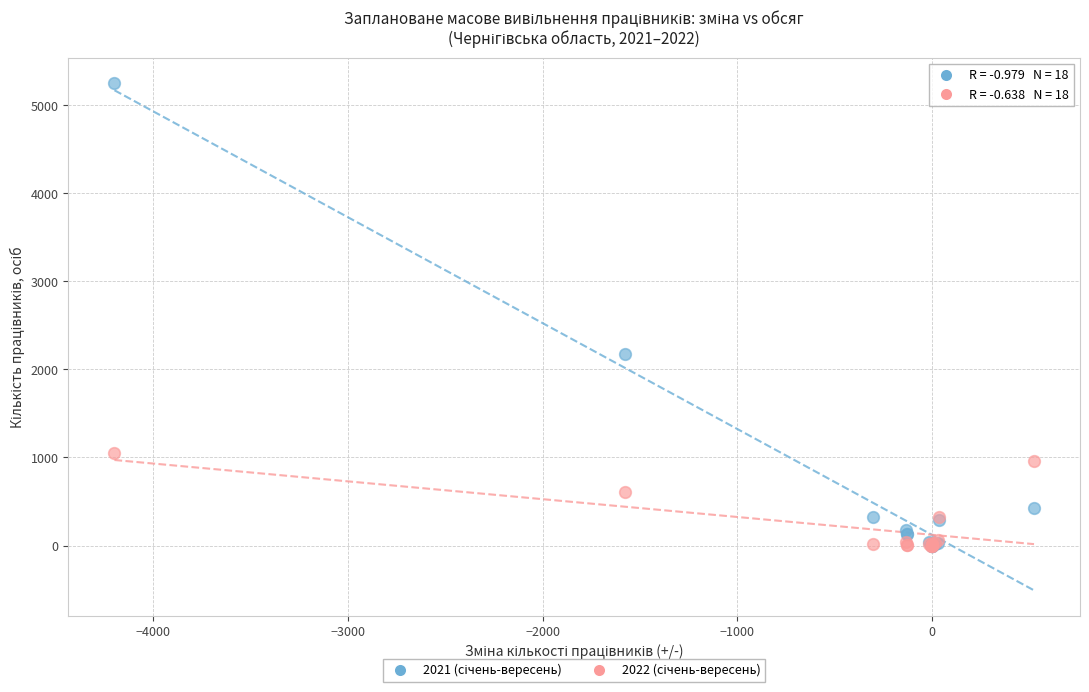

Across all series, what Y value is closest to 2625?

2179